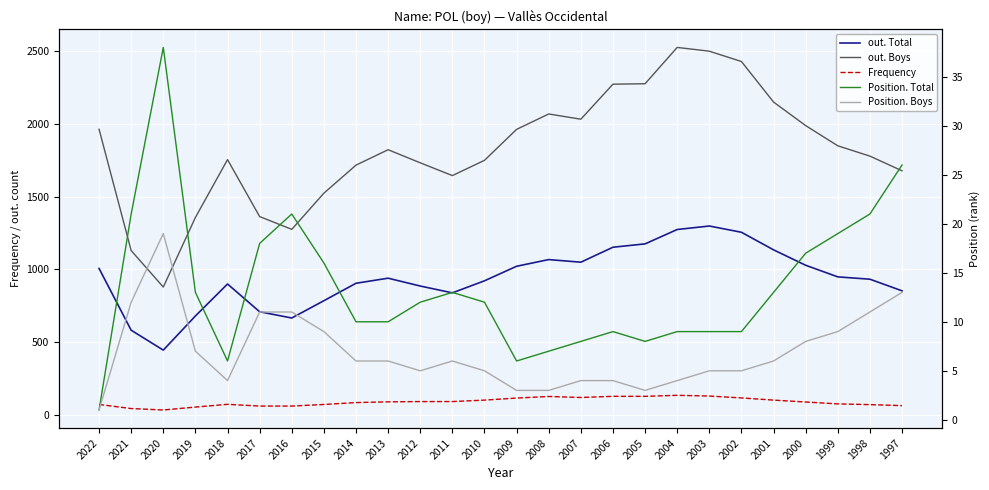

What is the spread (max minus min) of values at 2004?

2523